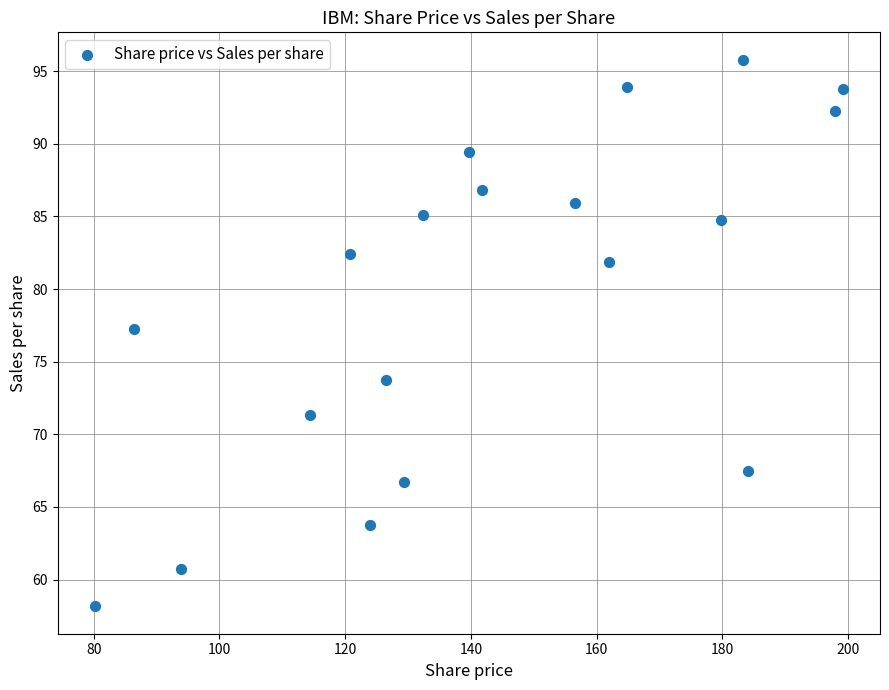

What is the range of X values (max minus min)?

118.9